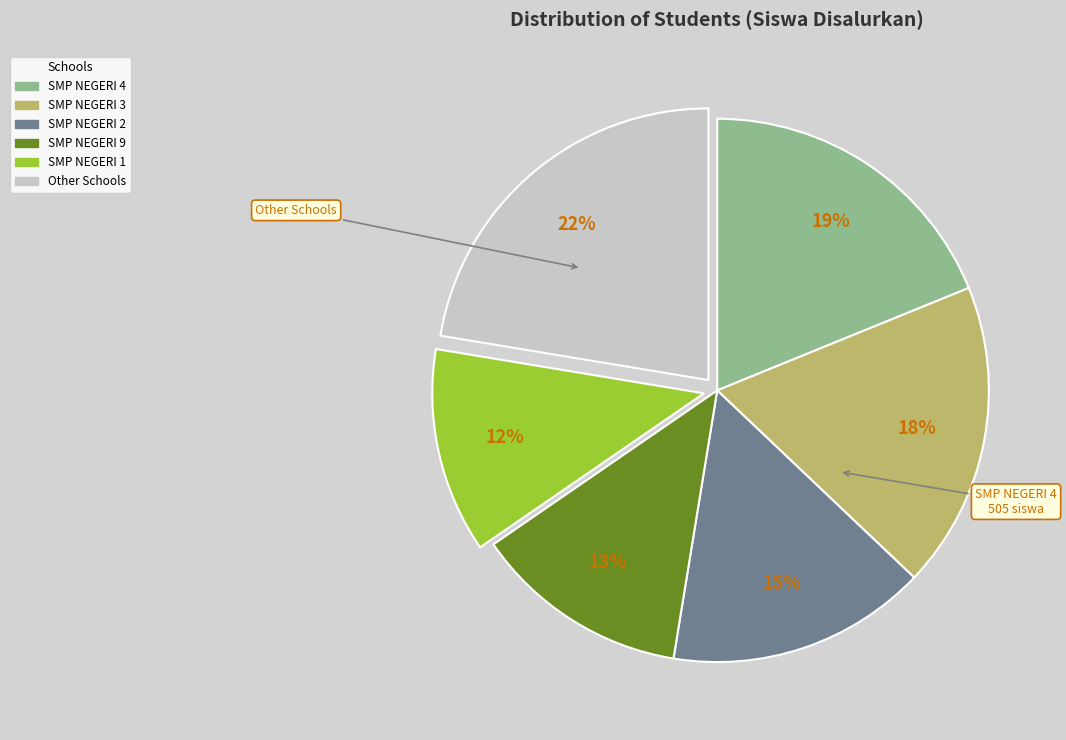

Does any single category account for the majority?

No